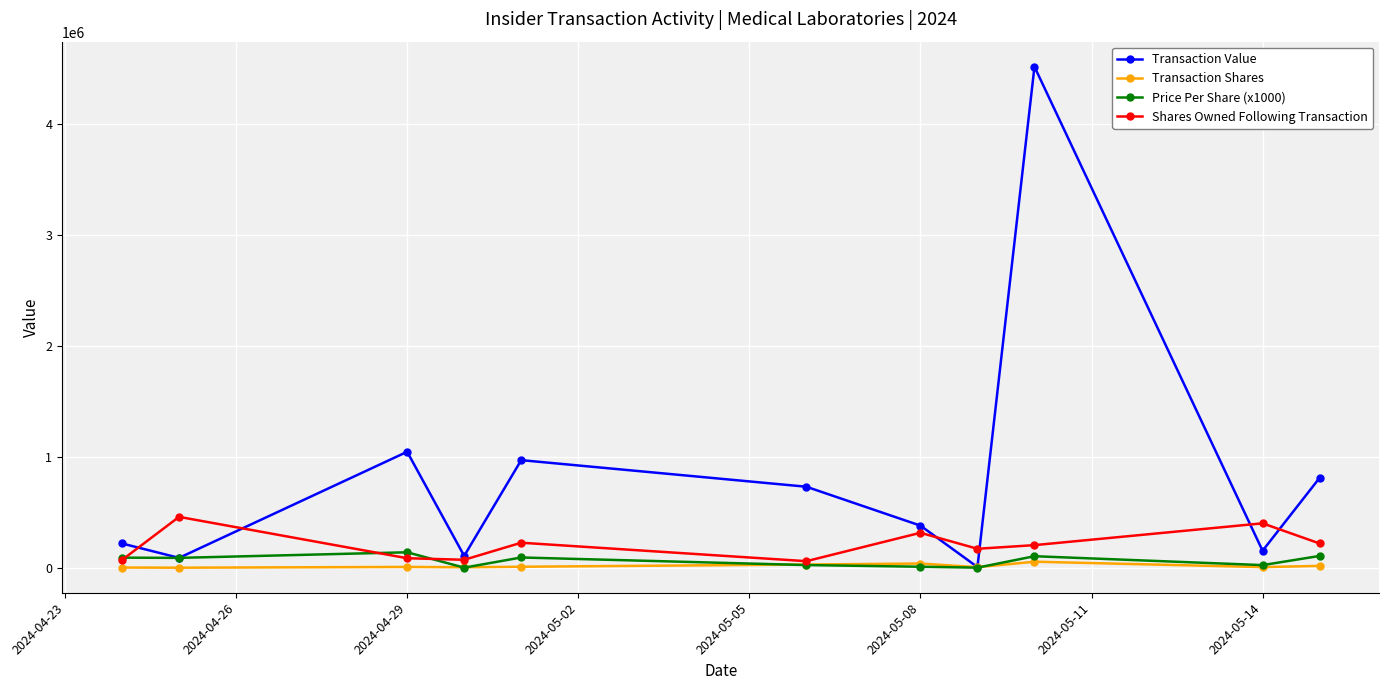

Which series has the largest range (max minus min)?

Transaction Value